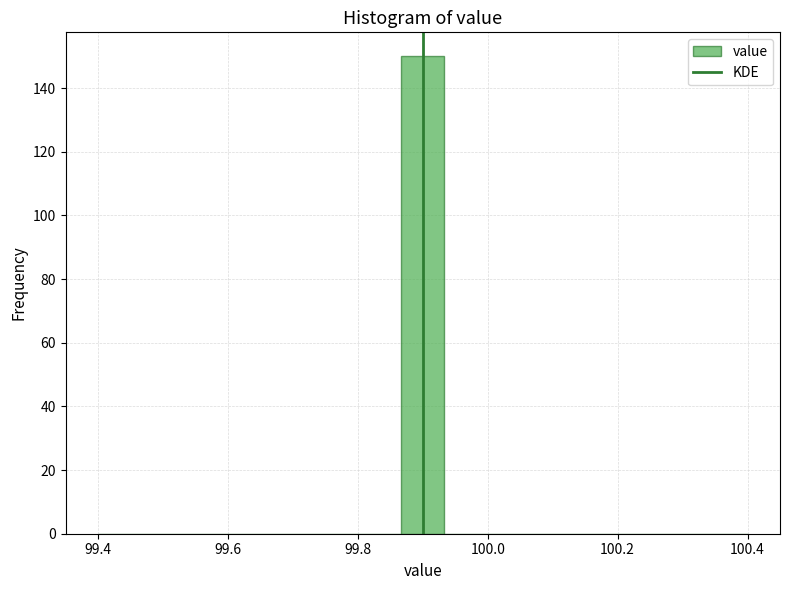

Read against the x-axis, roughly where is the centre of the tallest bar?

99.90